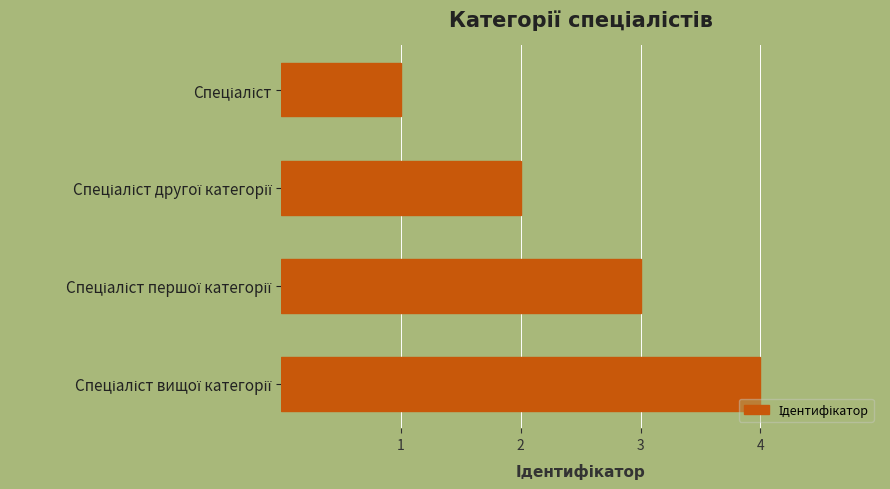

What is the difference between the maximum and minimum values?

3